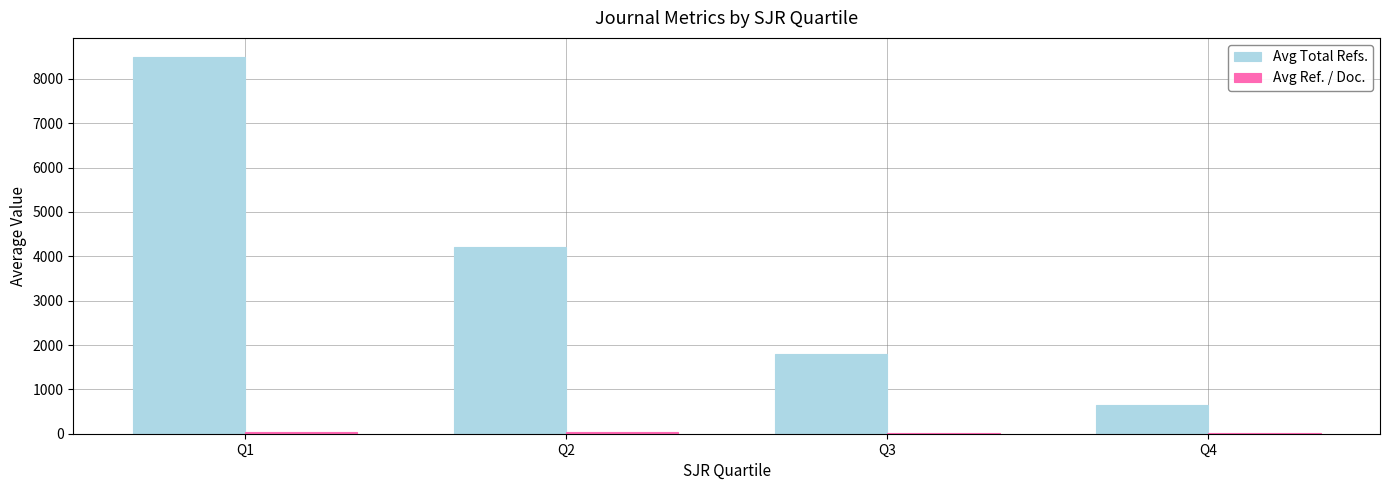

Does the chart contain stacked bars?

No